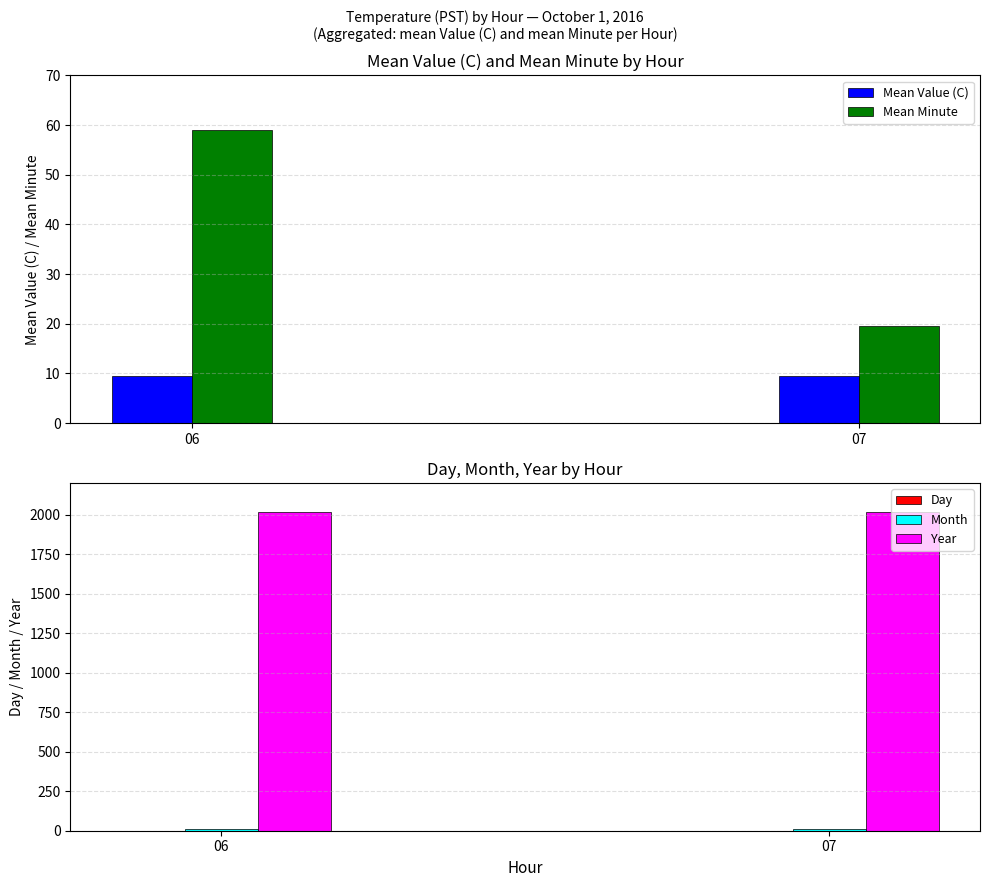

What is the difference between the highest and lowest values at 06?

2015.0